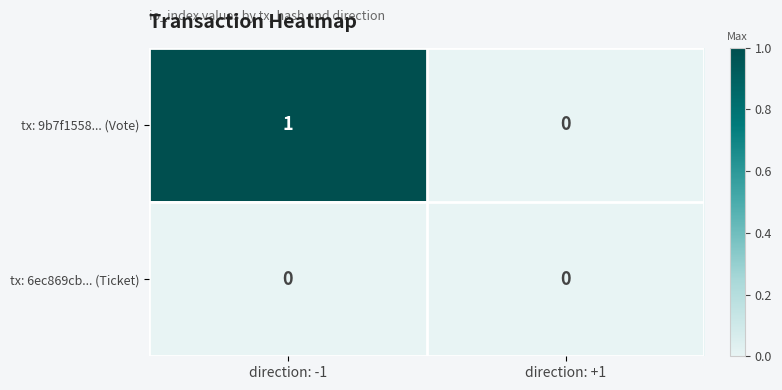

Which series changed the most between direction: -1 and direction: +1?

tx: 9b7f1558... (Vote)